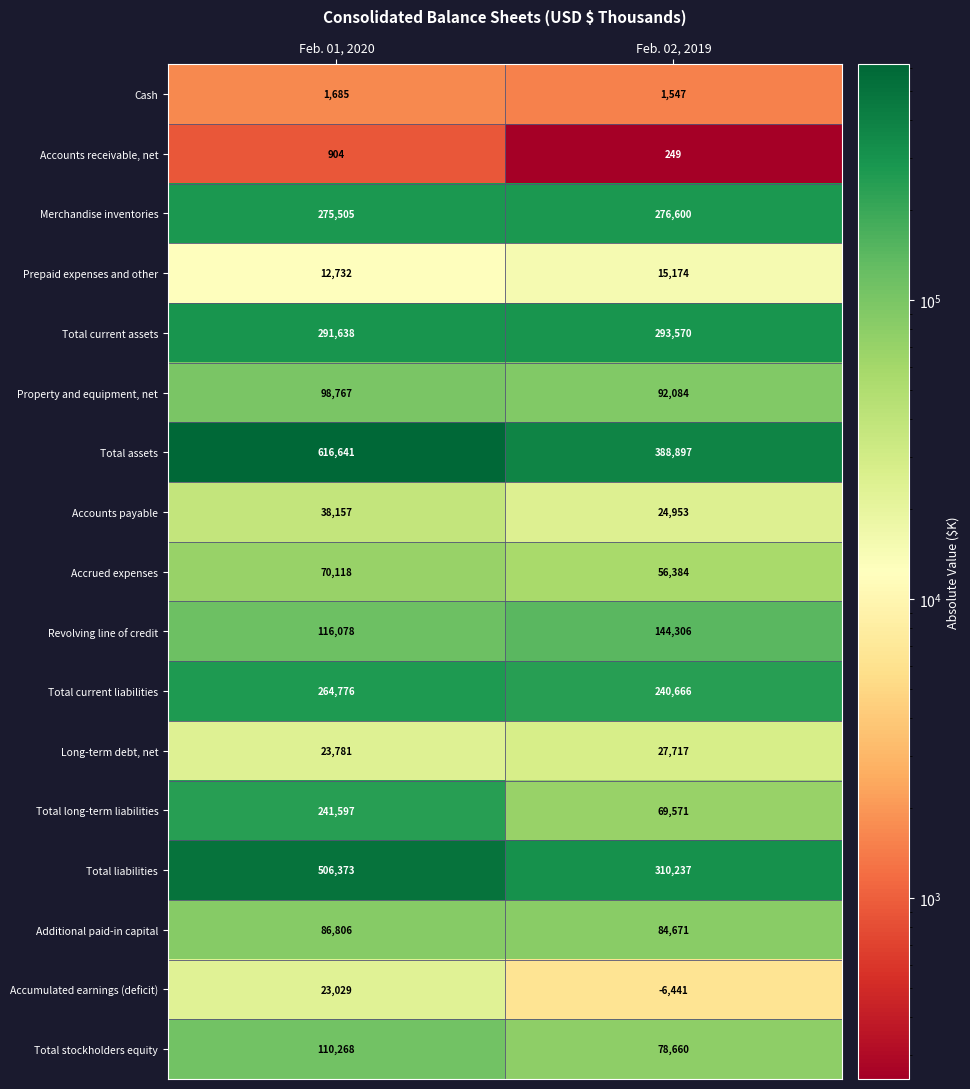

What is the average value of the Revolving line of credit series?

130192